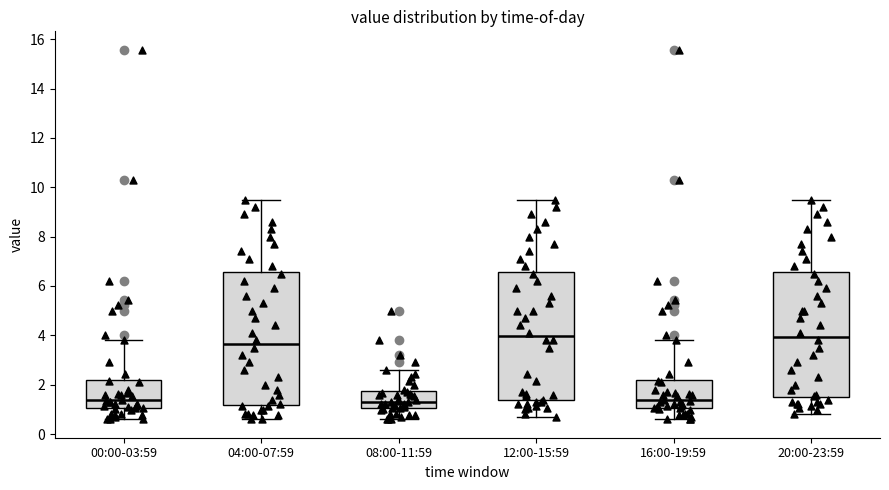

Reading left to right, transcribe this box plot: for each box, give where its median line is, the range the box spans, and where its two whiskers end, as read against the y-axis. The values are not printed on the chart, so give them approximately, as read against the axis.

00:00-03:59: median 1.4, box 1.0 to 2.2, whiskers 0.6 to 3.8
04:00-07:59: median 3.6, box 1.2 to 6.6, whiskers 0.6 to 9.6
08:00-11:59: median 1.4, box 1.0 to 1.8, whiskers 0.6 to 2.6
12:00-15:59: median 4.0, box 1.4 to 6.6, whiskers 0.8 to 9.6
16:00-19:59: median 1.4, box 1.0 to 2.2, whiskers 0.6 to 3.8
20:00-23:59: median 4.0, box 1.4 to 6.6, whiskers 0.8 to 9.6